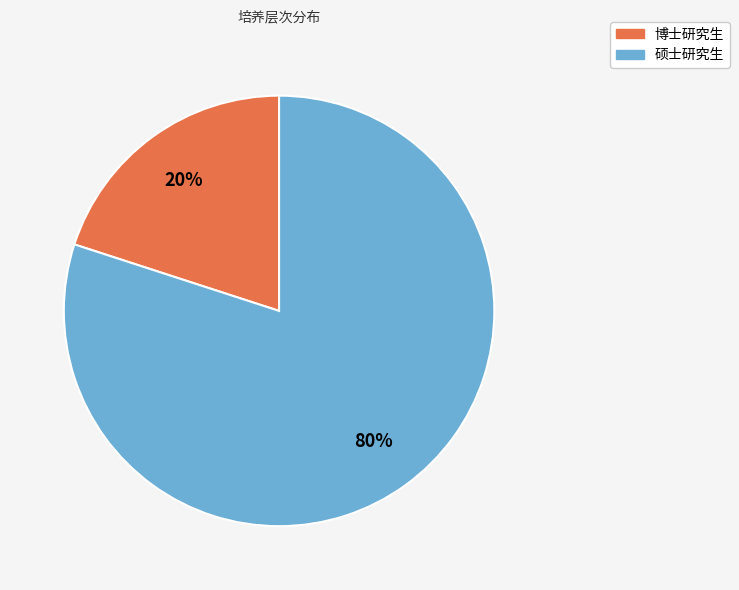

To the nearest percent, what is the combined percentage of 硕士研究生 and 博士研究生?

100%